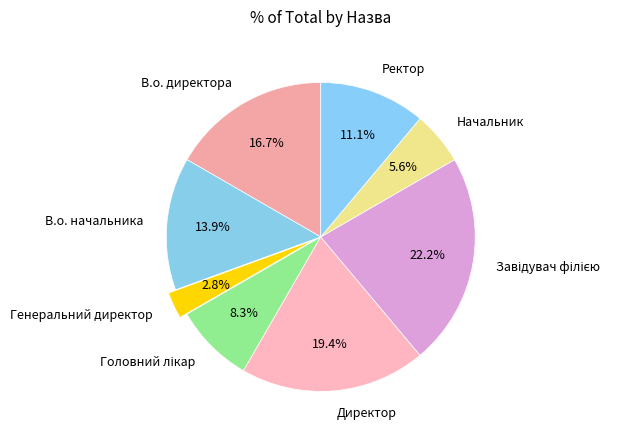

Is there any slice that represents more than half of the pie?

No